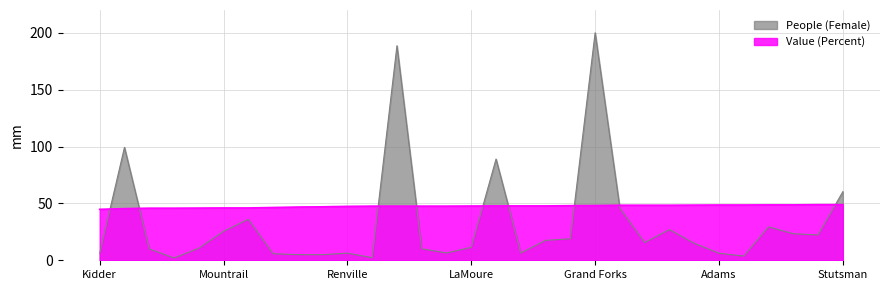

Which has a higher value, Cavalier or Stark?

Stark